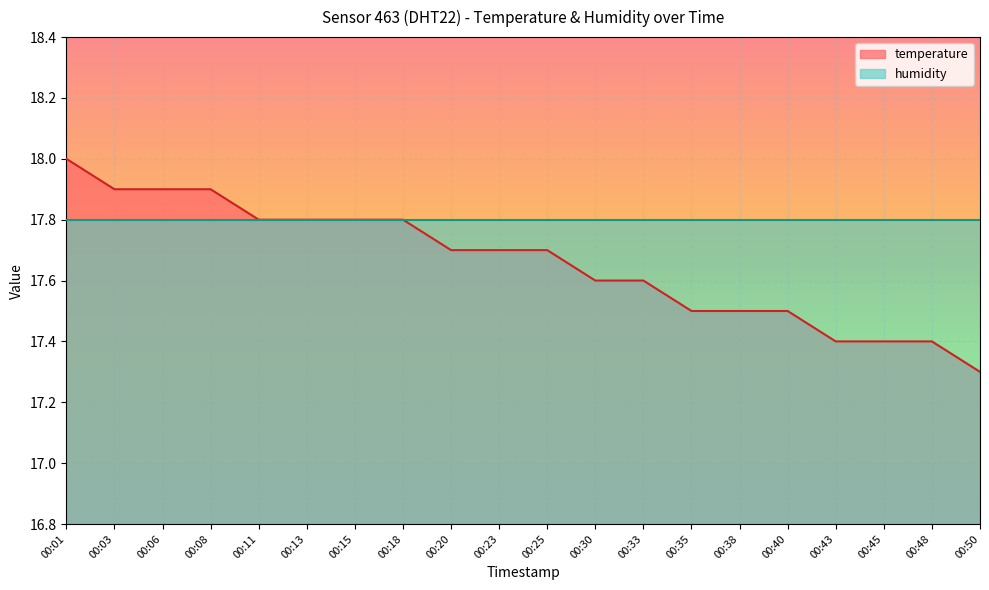

What is the sum of the values at 00:35 and 00:30?

35.1